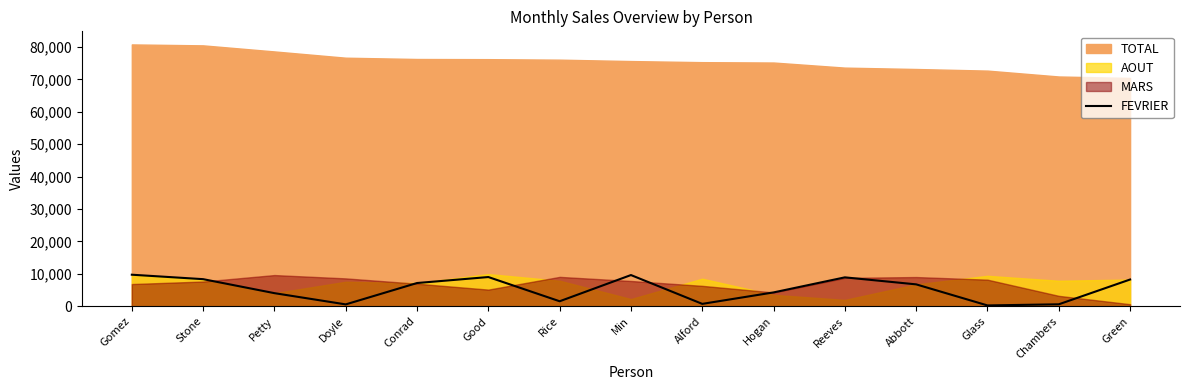

How many points are higher than both their immediate neighbors (excluding endpoints)?

3